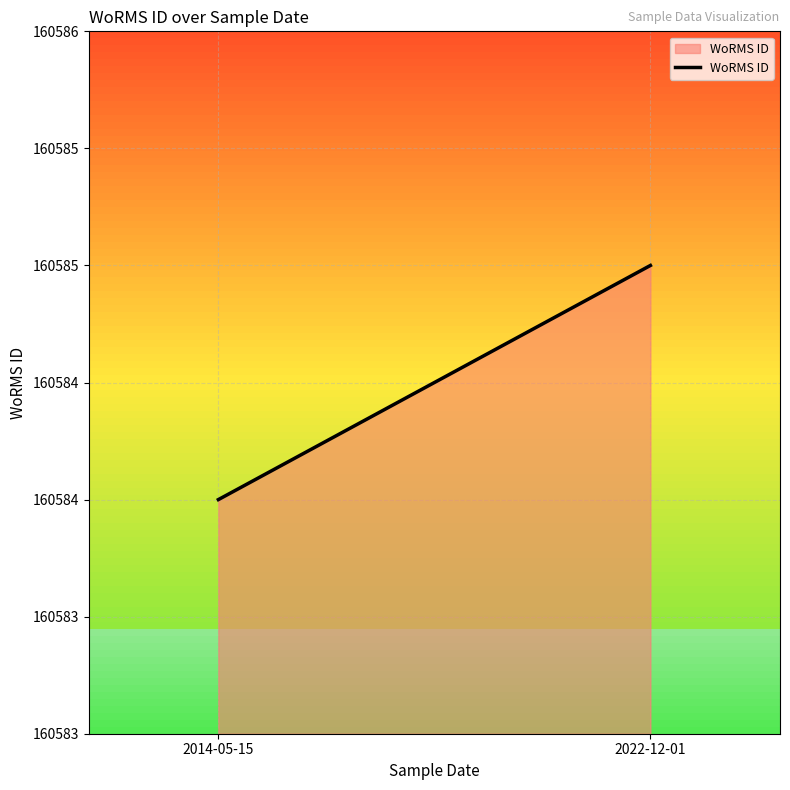

List the labels in order of value, largest first.

2022-12-01, 2014-05-15